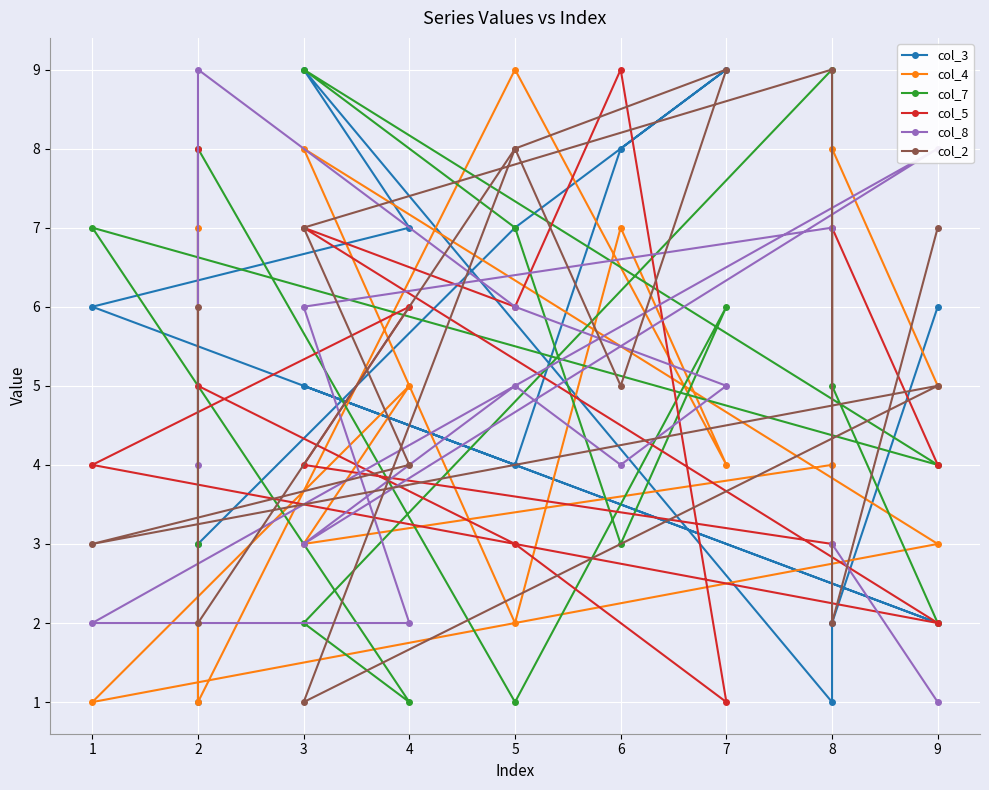

Where is the first local minimum for col_4?

2